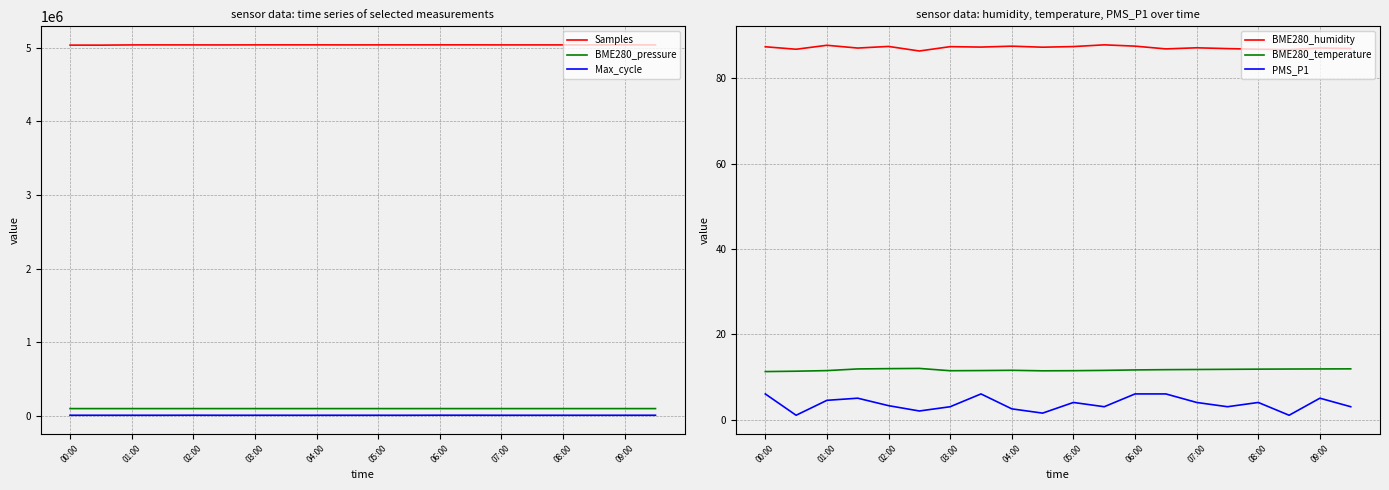

True or false: BME280_humidity and PMS_P1 intersect in this chart.

False